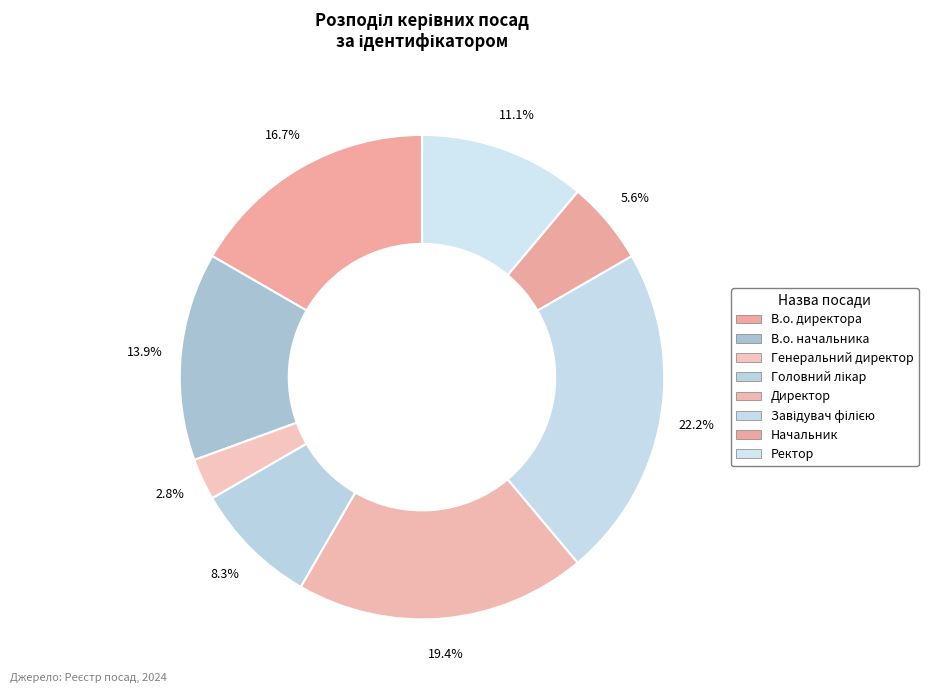

What is the ratio of the value at Завідувач філією to the value at В.о. директора?

1.3